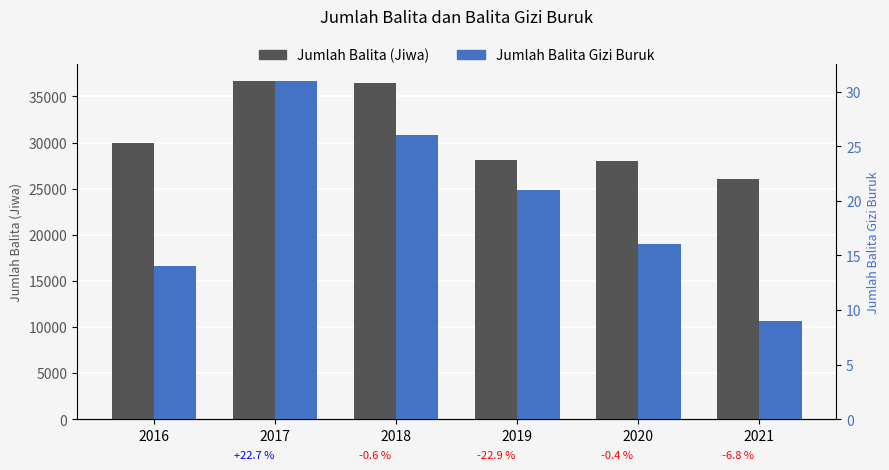

Reading left to right, list all the values displayed in this chart.

Jumlah Balita (Jiwa): 29922	36706	36472	28110	27984	26085
Jumlah Balita Gizi Buruk: 14	31	26	21	16	9